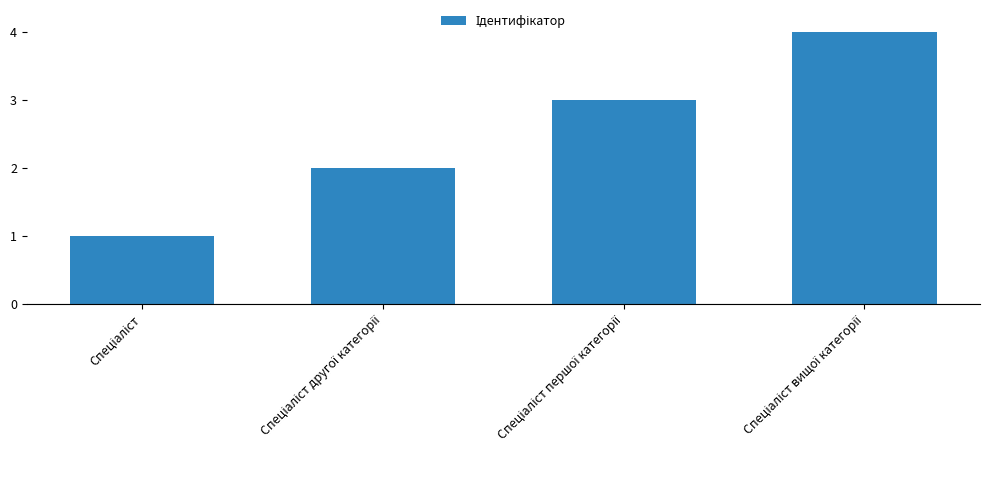

What is the greatest value displayed?

4